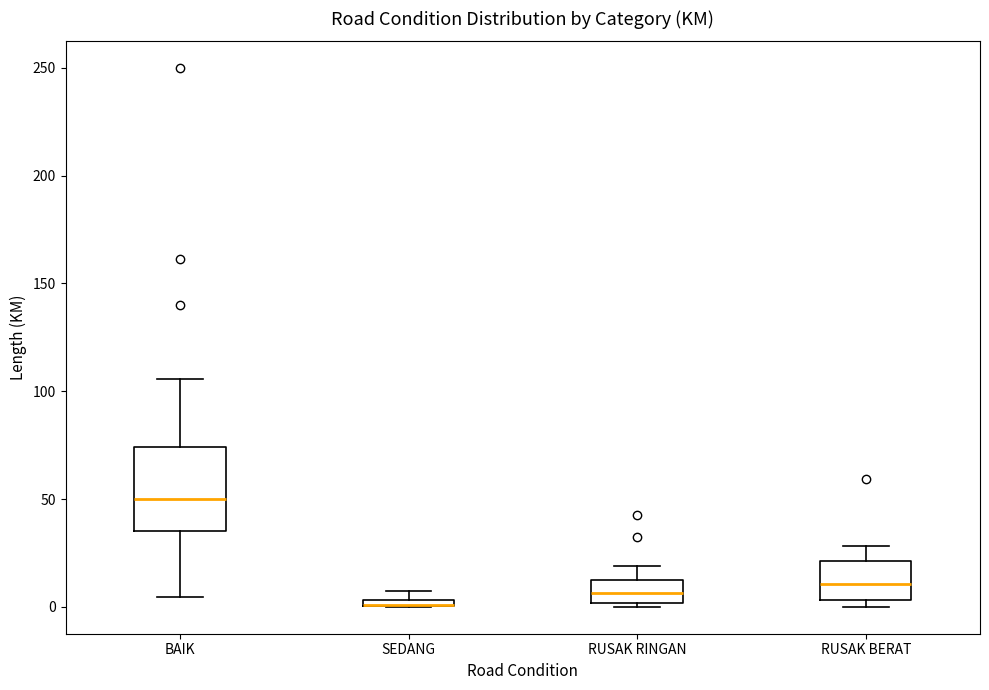

Where does the median line of the box for BAIK sit on the y-axis? The values are not printed on the chart, so give them approximately, as read against the axis.

50